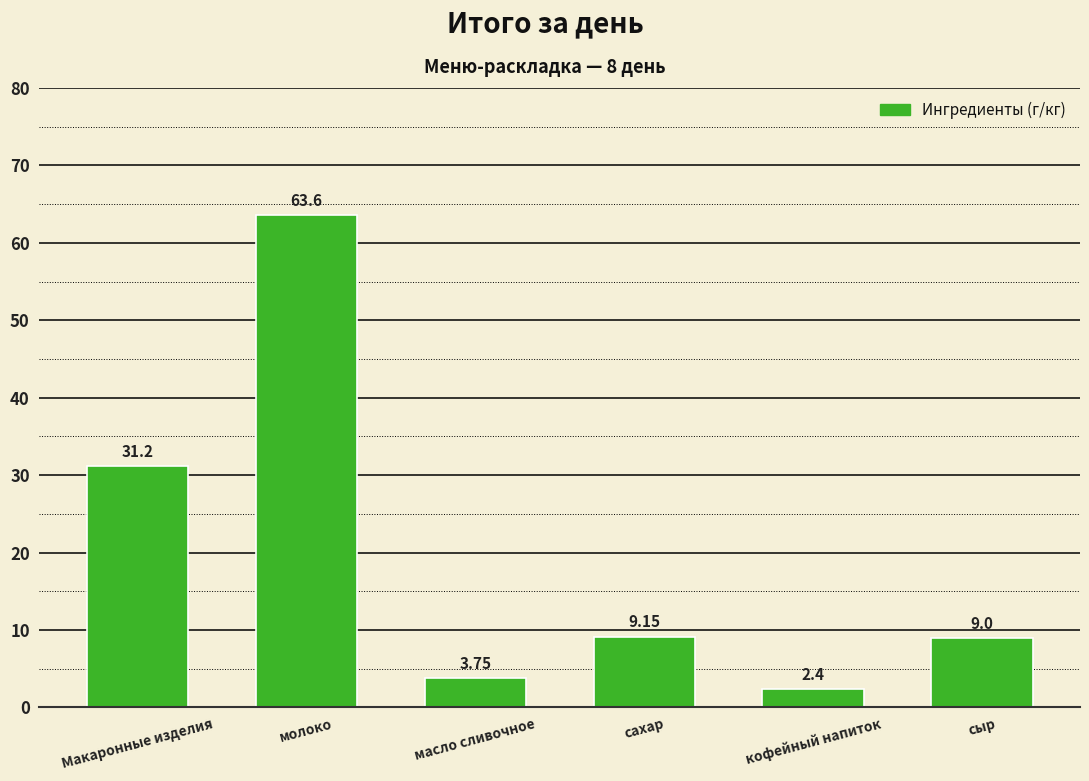

At which label is the value closest to 33?

Макаронные изделия